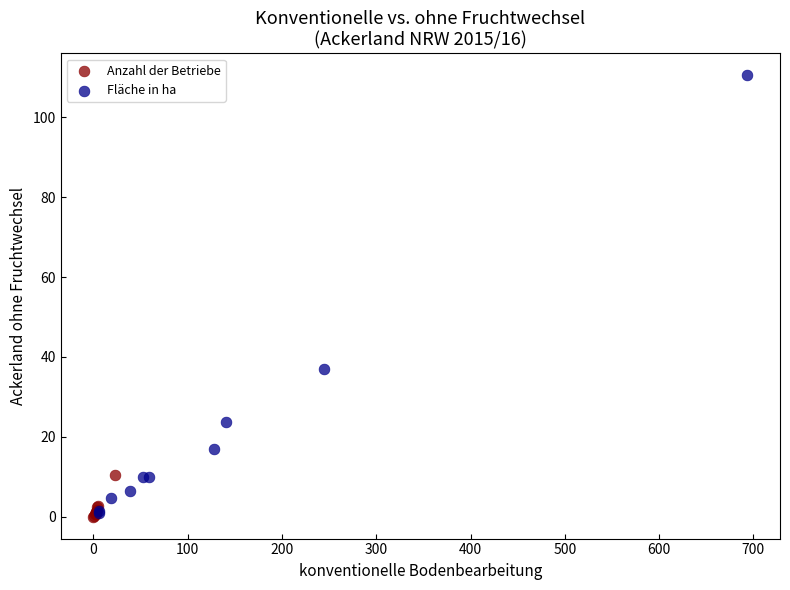

Which series has the largest Y range (max minus min)?

Fläche in ha